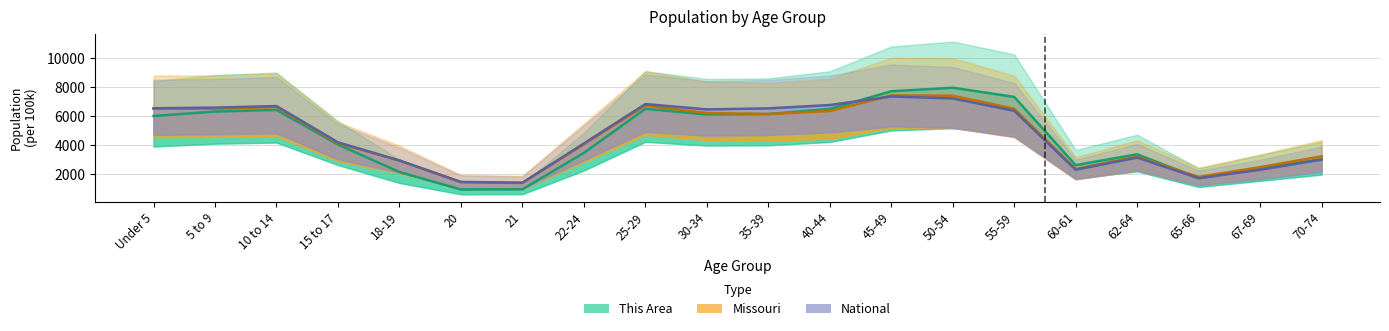

At which category is the sum across all series the highest?

50-54